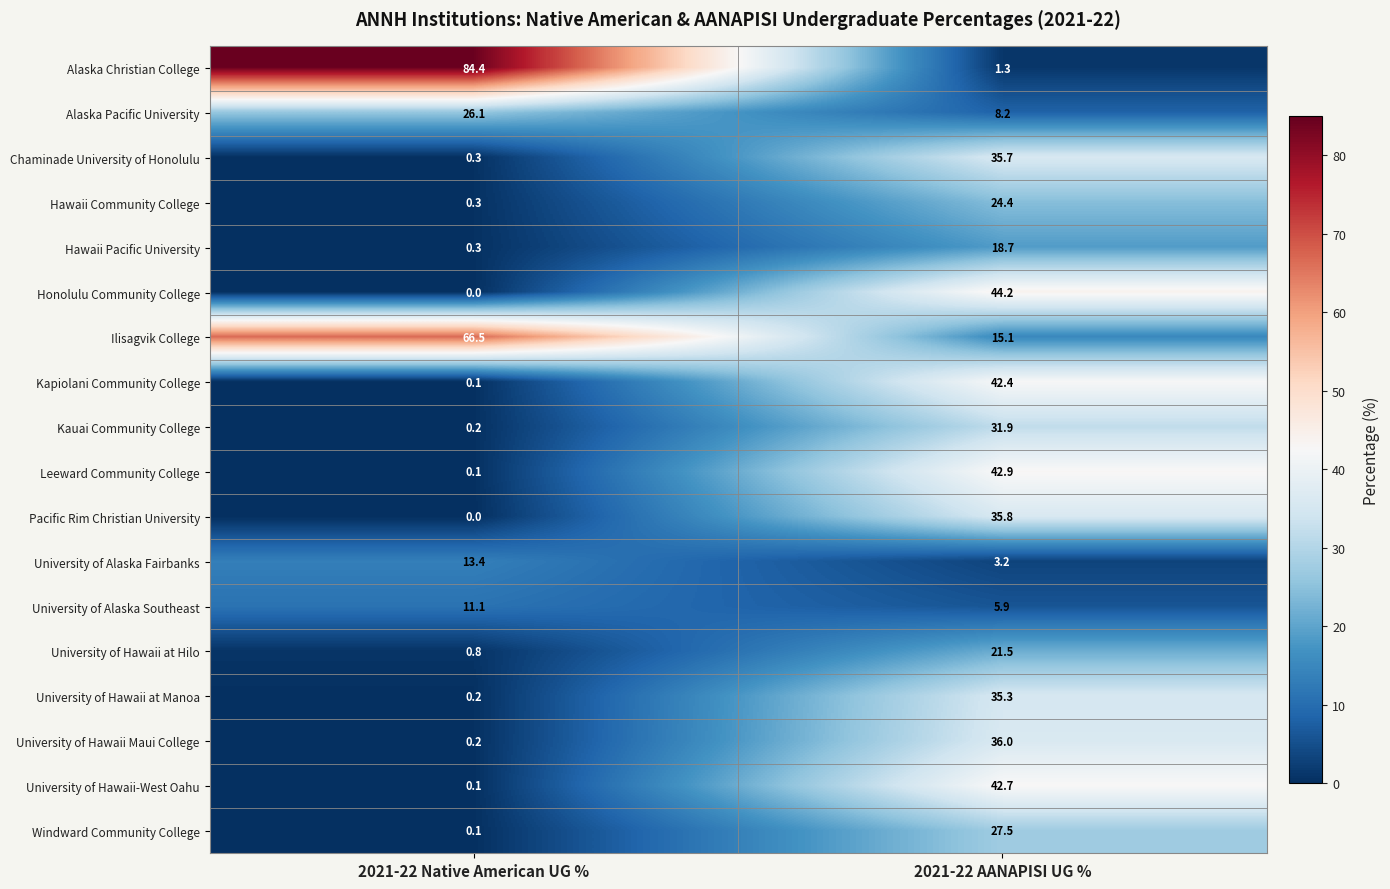

What is the average value of the Windward Community College series?

13.8